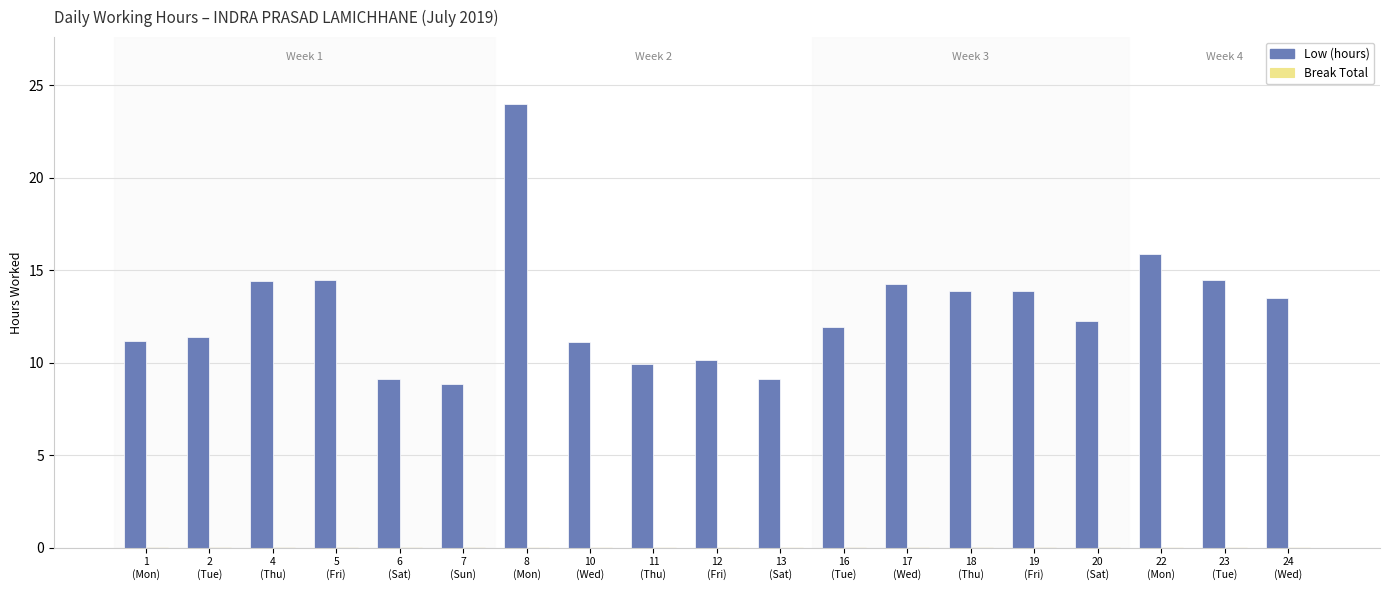

What is the label of the 18th bar from the right?

2
(Tue)